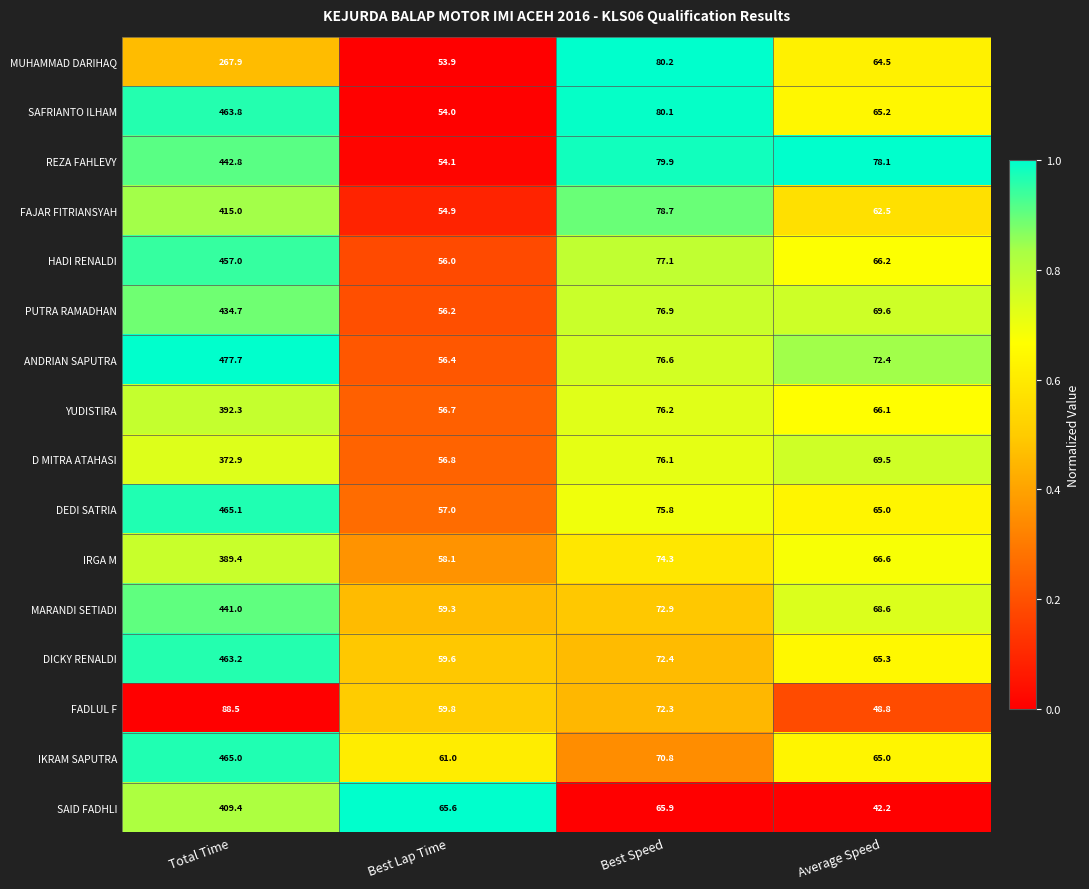

Is it true that IKRAM SAPUTRA equals 465.0 at Total Time?

True